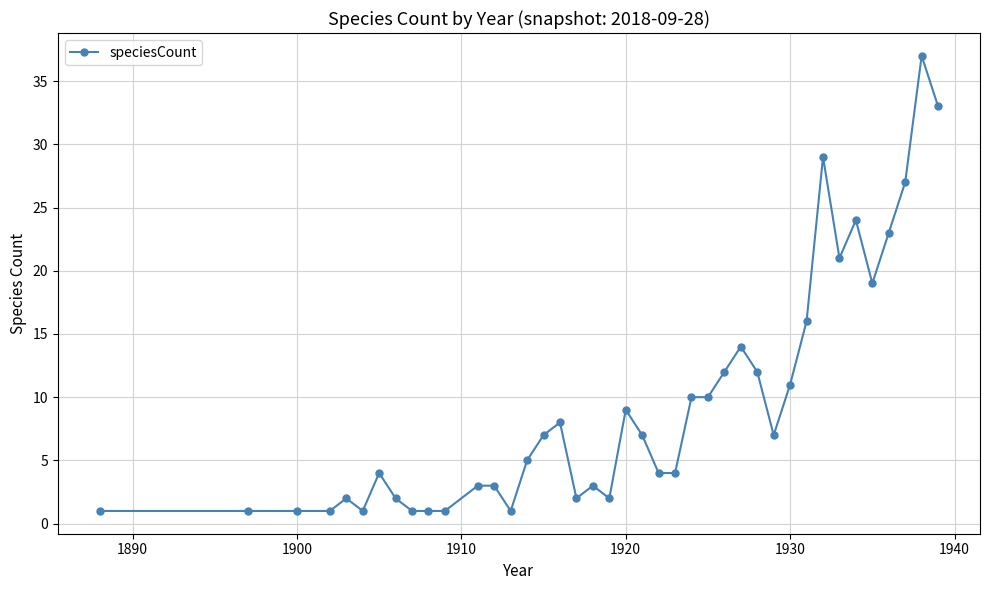

What is the greatest value displayed?

37